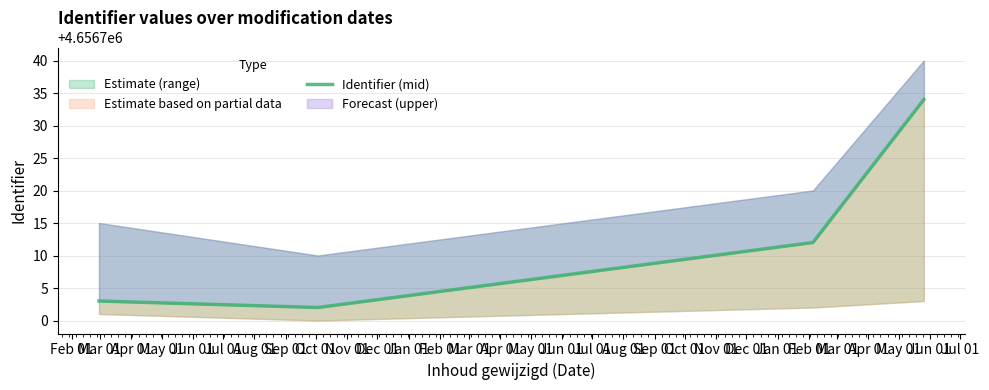

The chart shows a value of 4656712 at Apr 01. True or false?

True